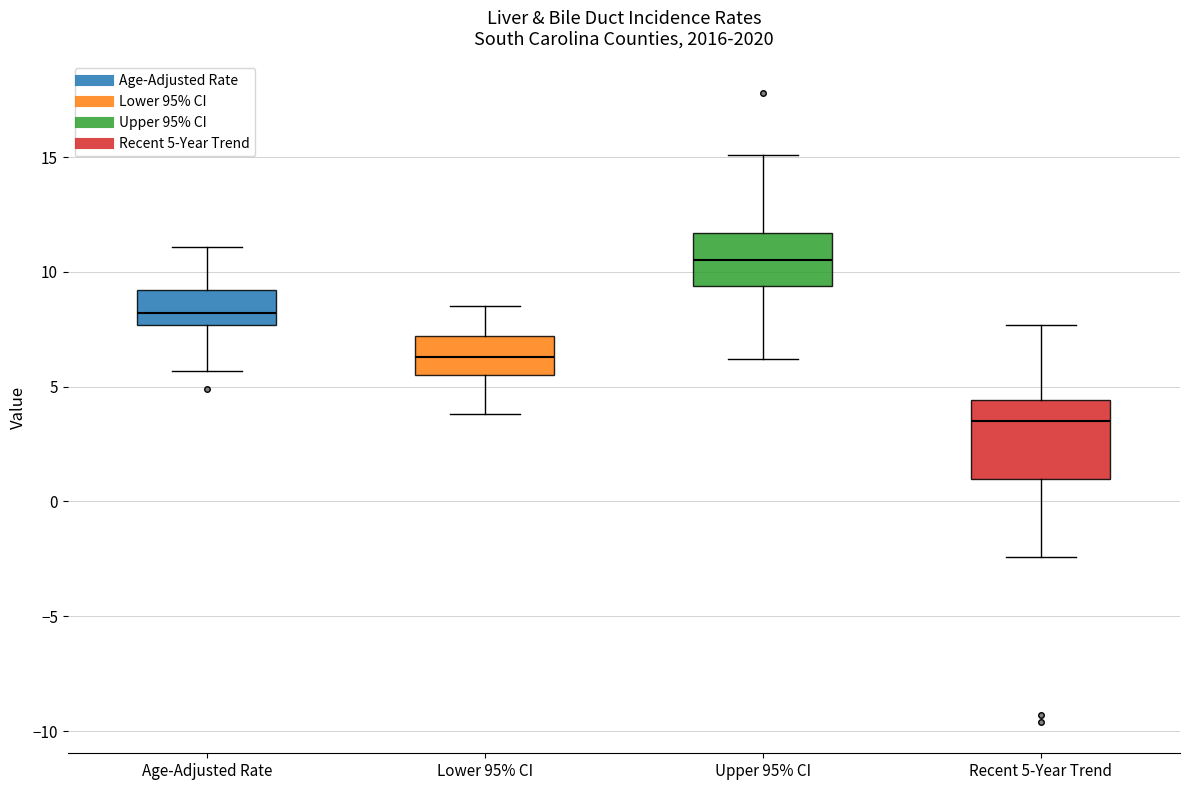

Which box has the lowest median line?

Recent 5-Year Trend